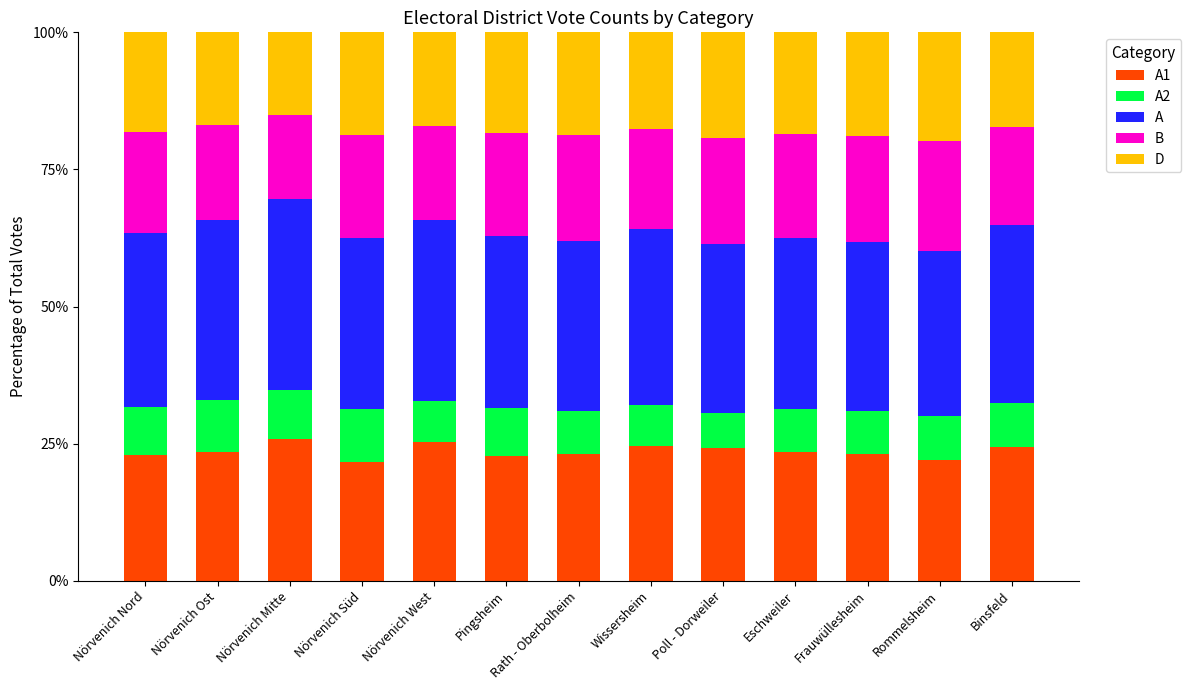

What are all the series names shown in the legend?

A1, A2, A, B, D